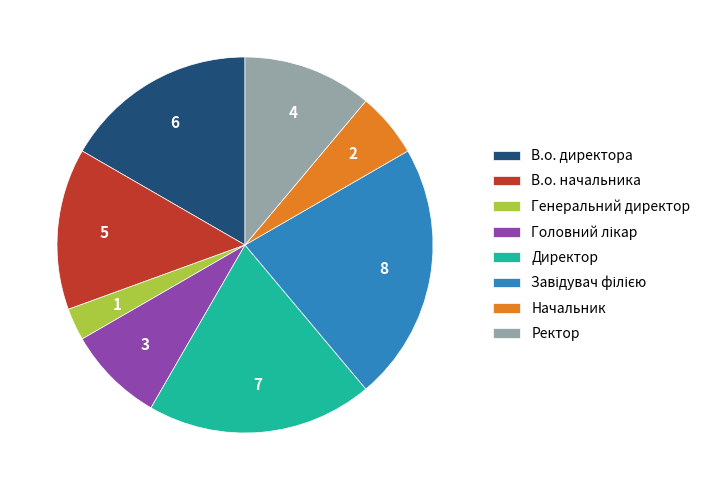

Does any single category account for the majority?

No